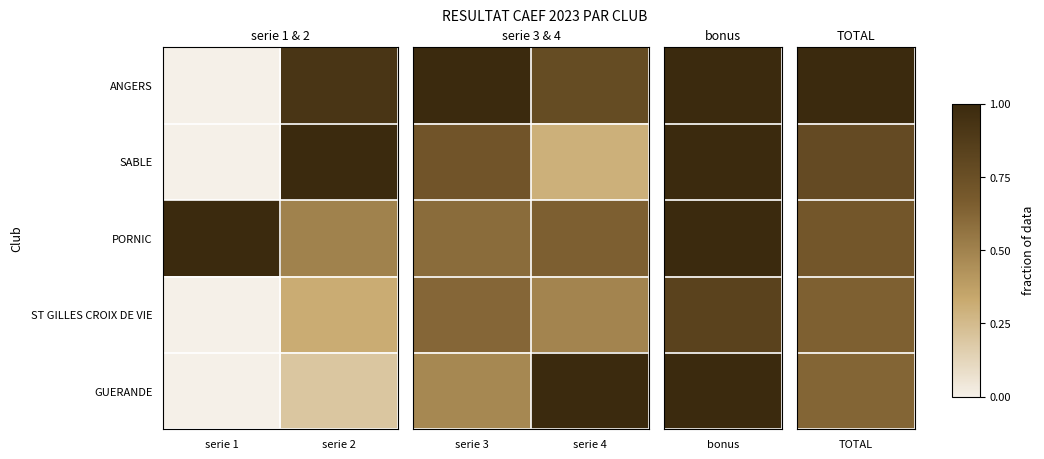

List the labels in order of PORNIC value, largest first.

serie 4, serie 3